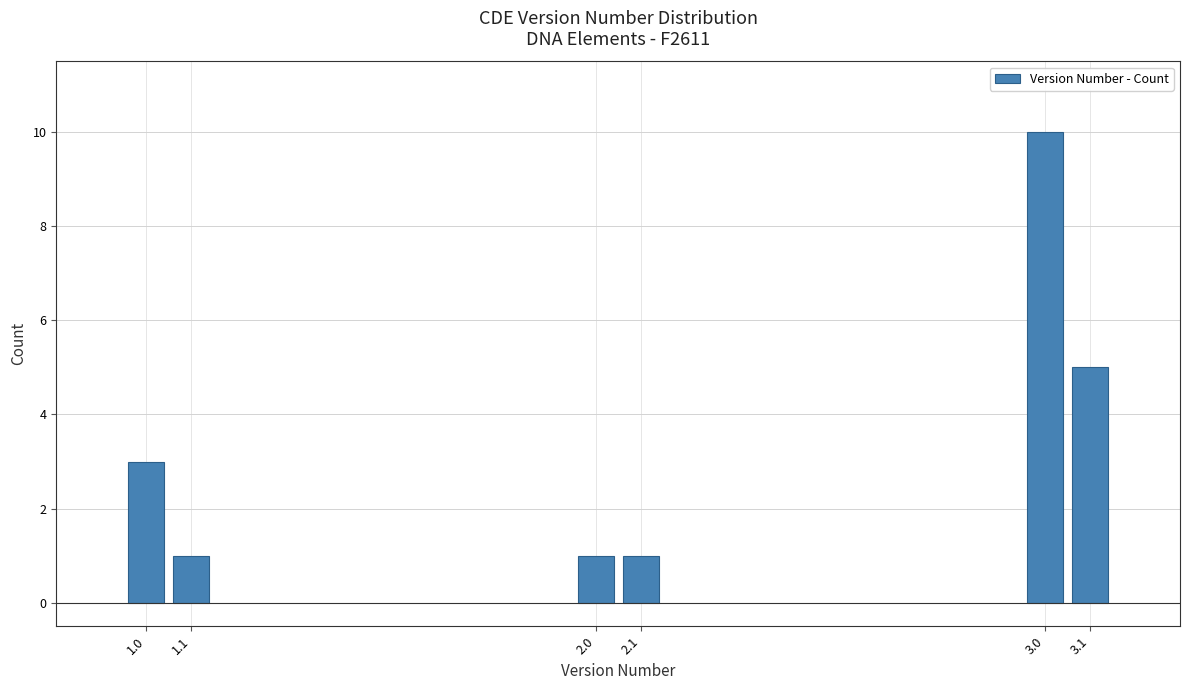

Reading left to right, list all the values displayed in this chart.

1.0=3	1.1=1	2.0=1	2.1=1	3.0=10	3.1=5